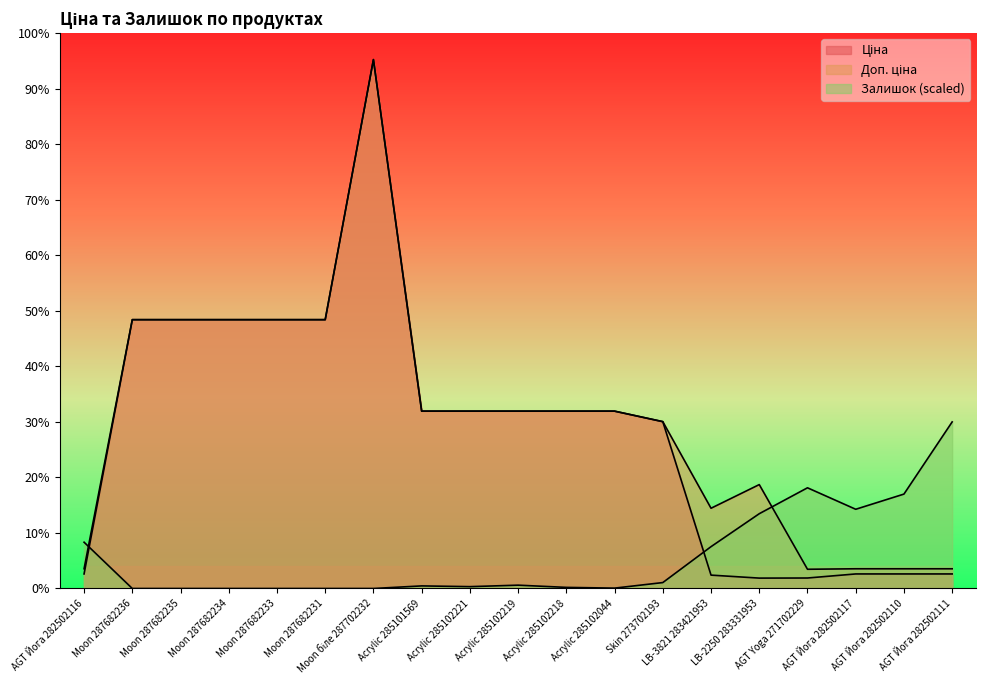

Does the chart display data point markers on the line(s)?

No